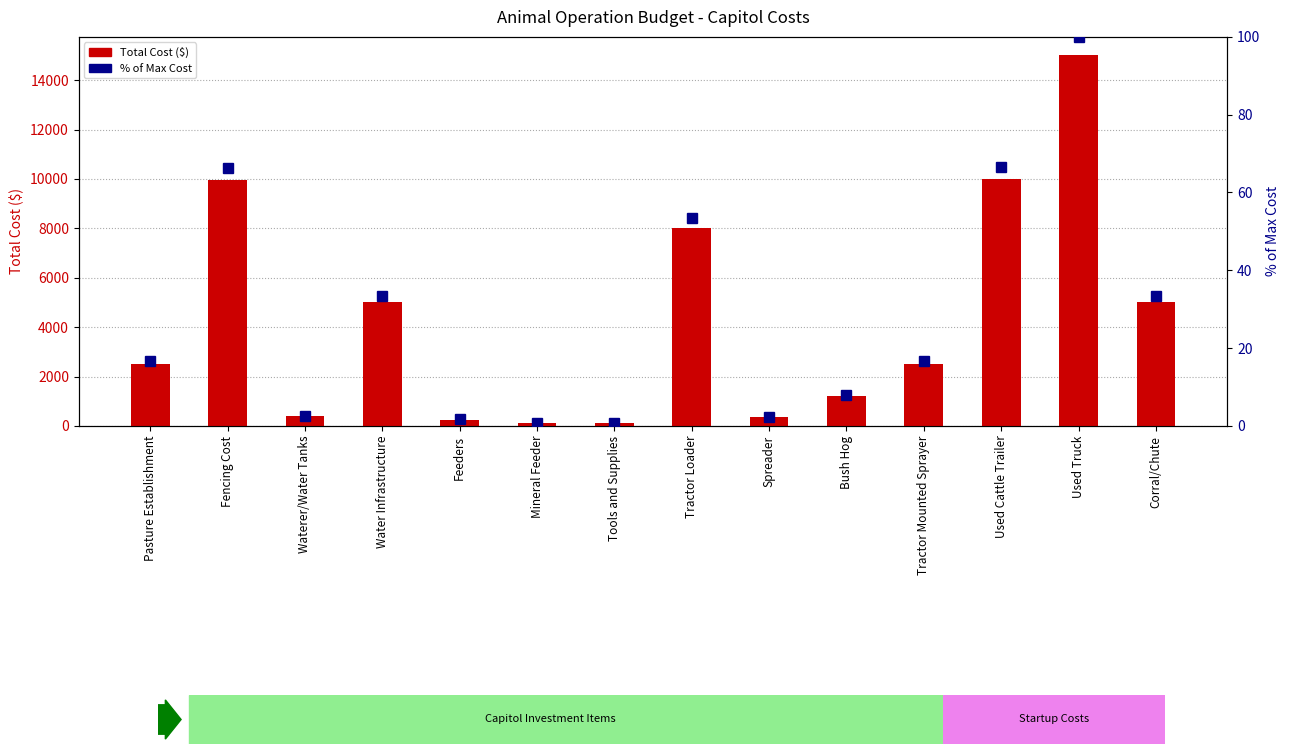

What is the difference between the % of Max Cost values at Spreader and Tractor Mounted Sprayer?

14.3